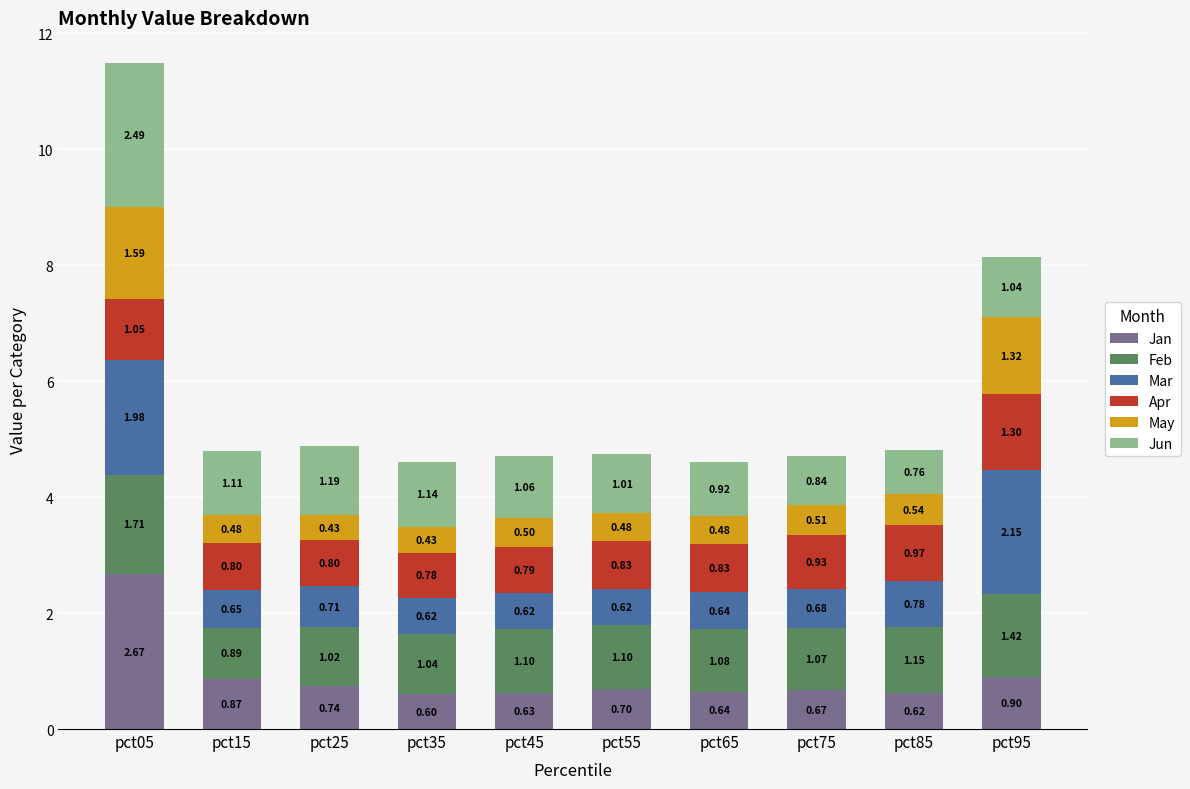

At which category is the sum across all series the highest?

pct05